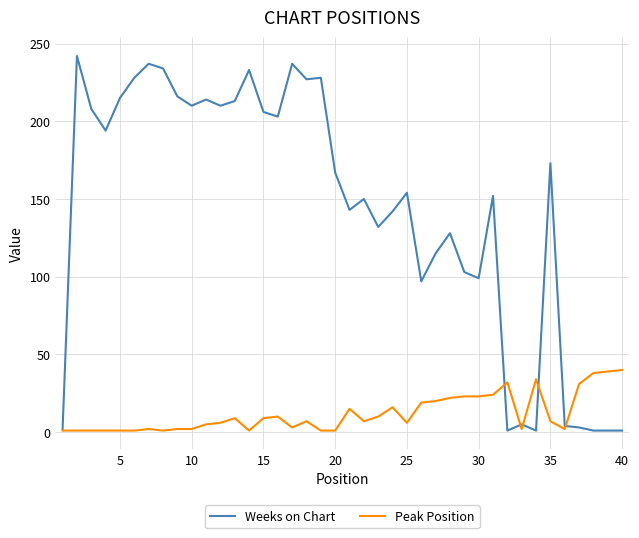

What is the maximum value for Weeks on Chart?

242